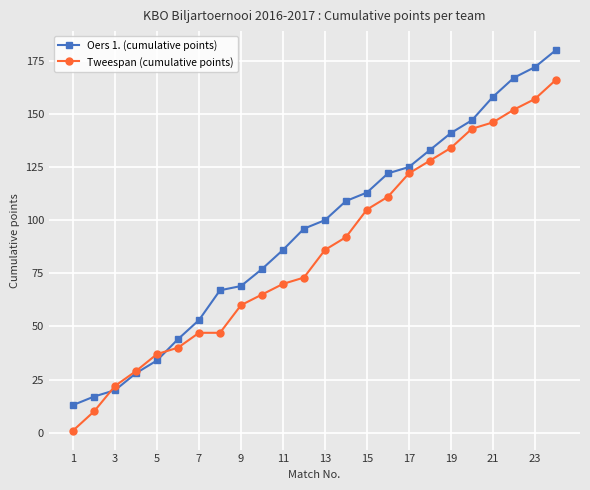

What is the value of the Tweespan (cumulative points) point at the 24th from the left?

166